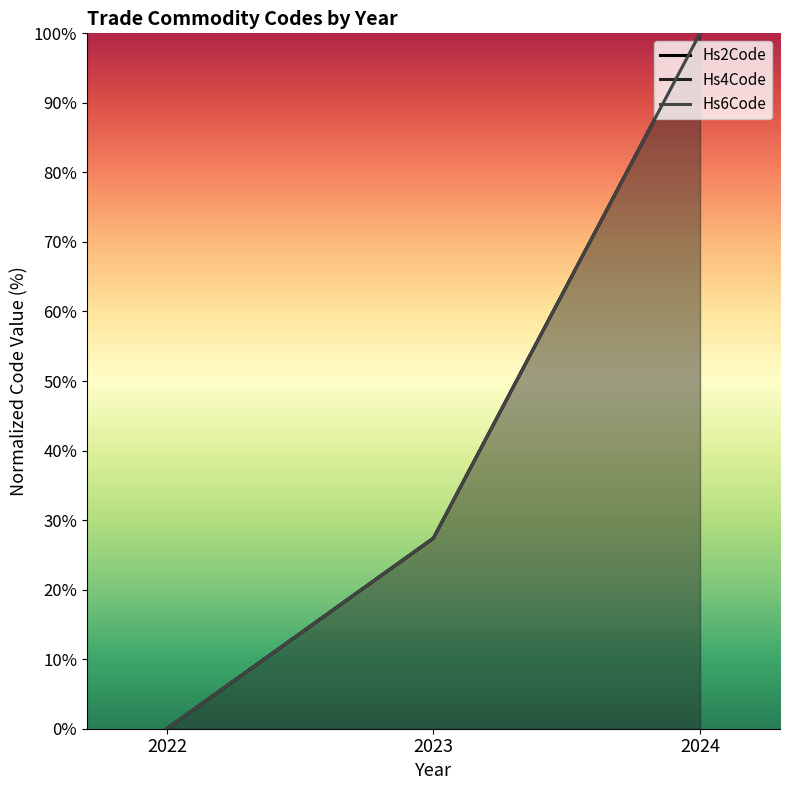

How many categories are shown in the chart?

3